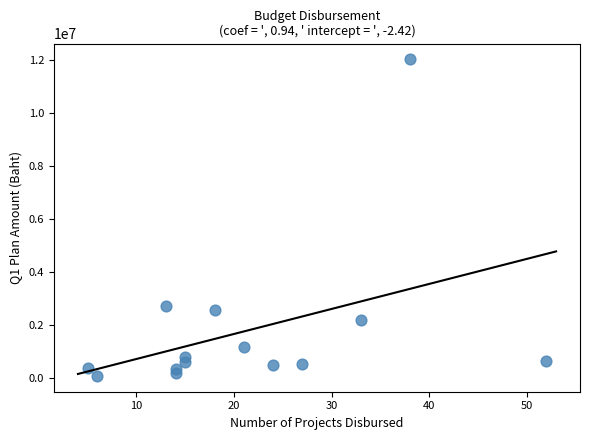

What is the range of X values (max minus min)?

47.0